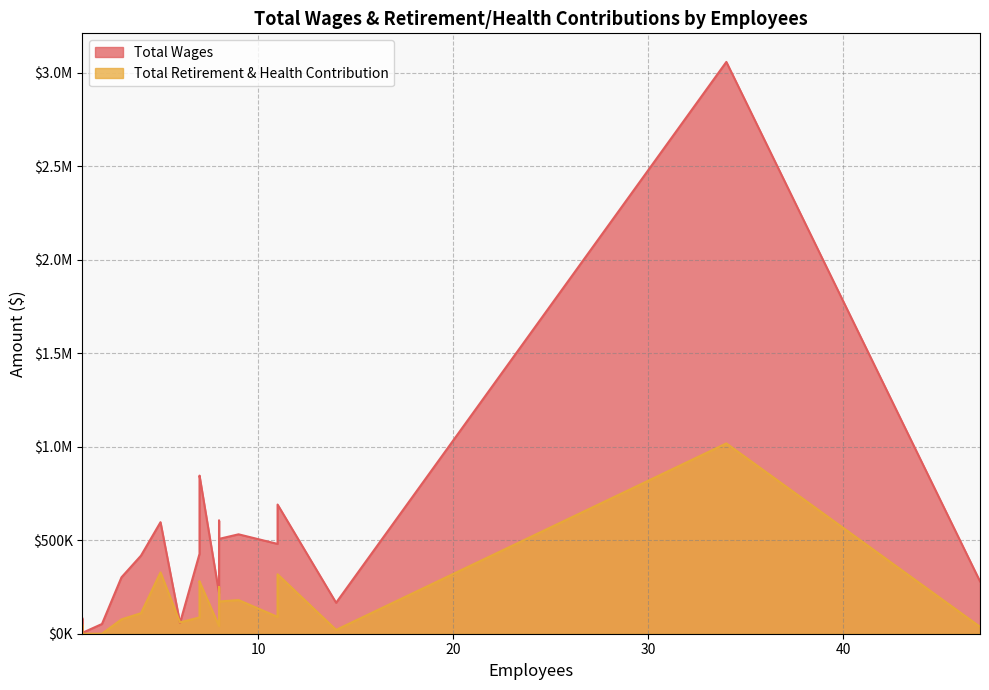

What is the difference between the maximum and minimum values in the Total Retirement & Health Contribution series?

1018014